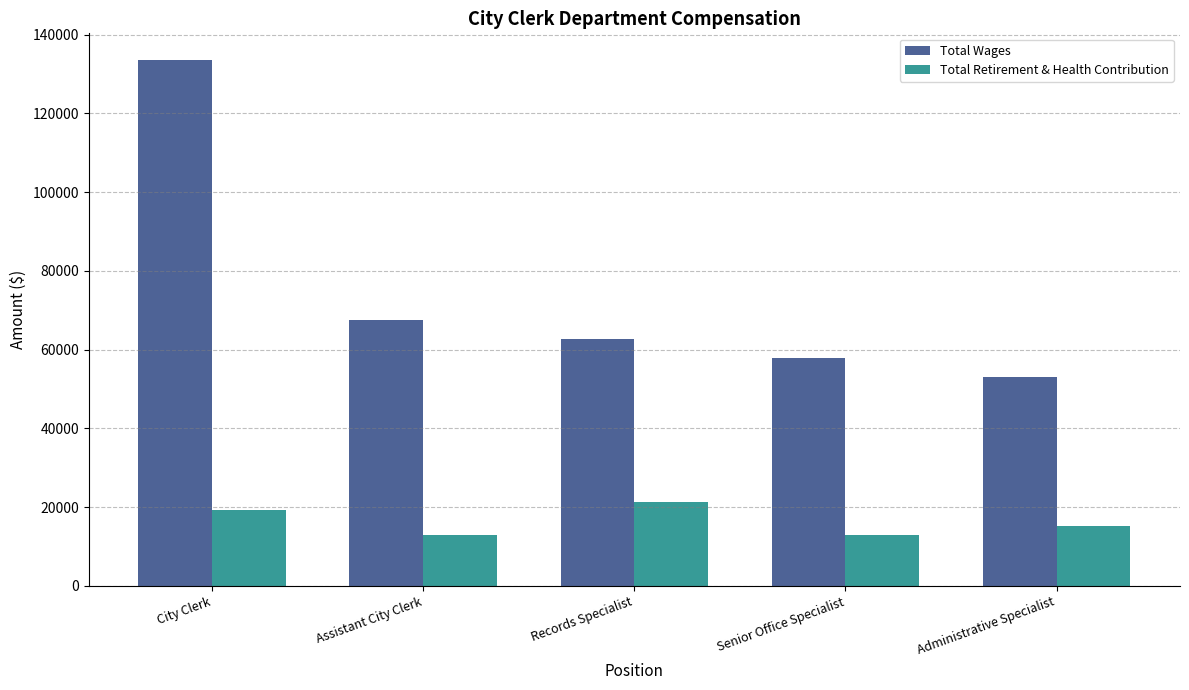

At how many categories does at least one series exceed 123475?

1